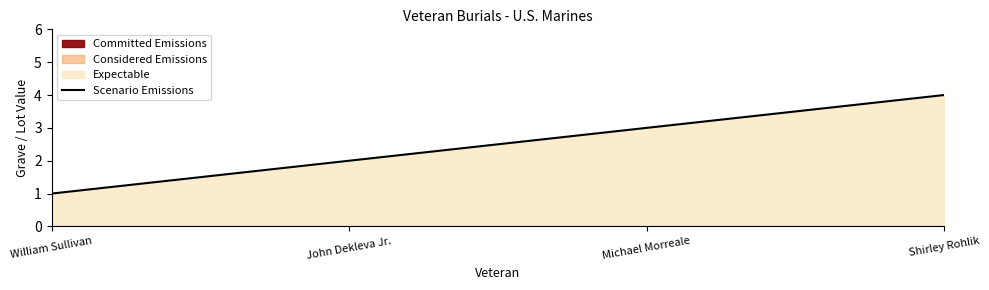

Which category has the lowest value across all series?

William Sullivan